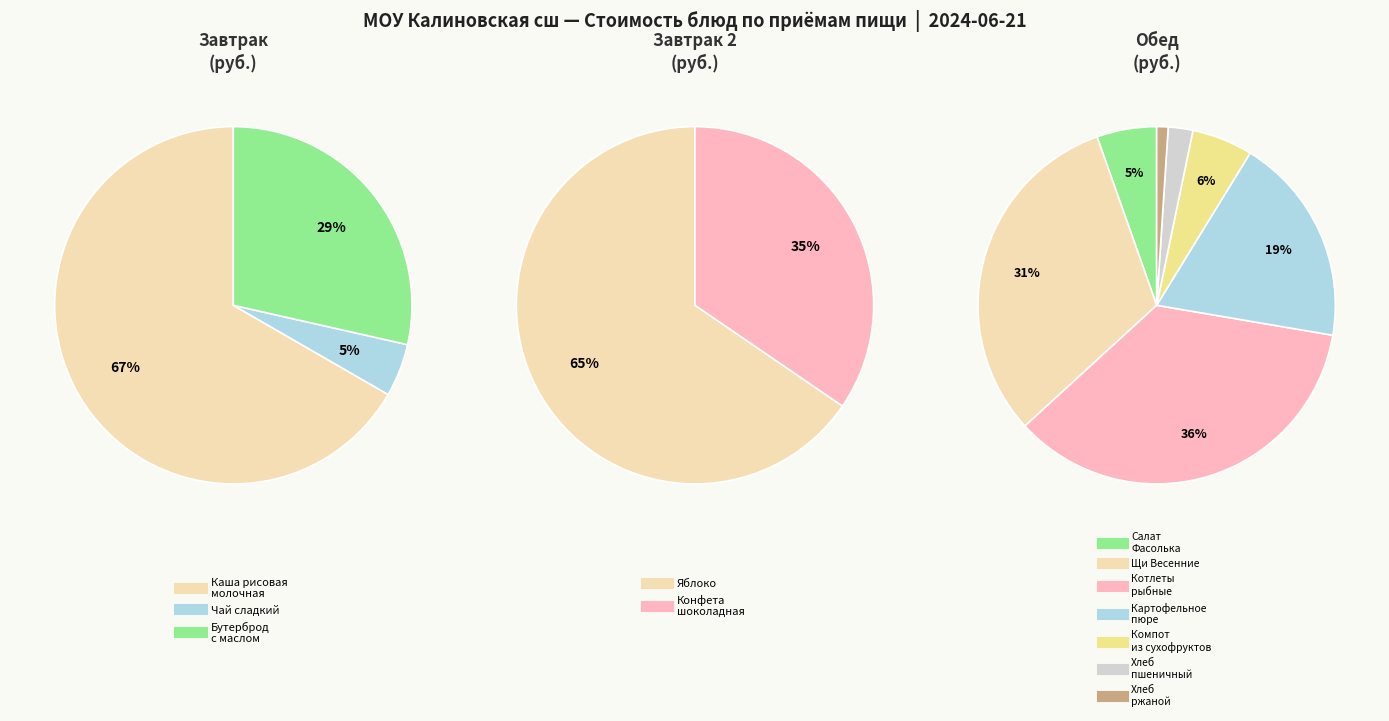

The Хлеб ржаной slice represents 11% of the pie. True or false?

False